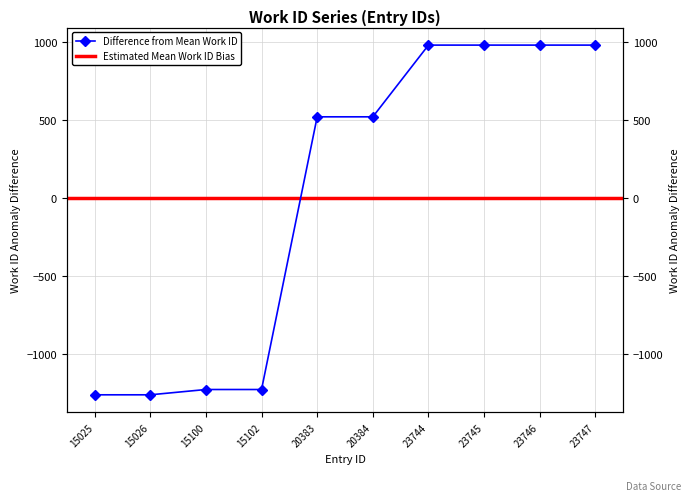

What is the change in value from 20384 to 23744?

+460.0